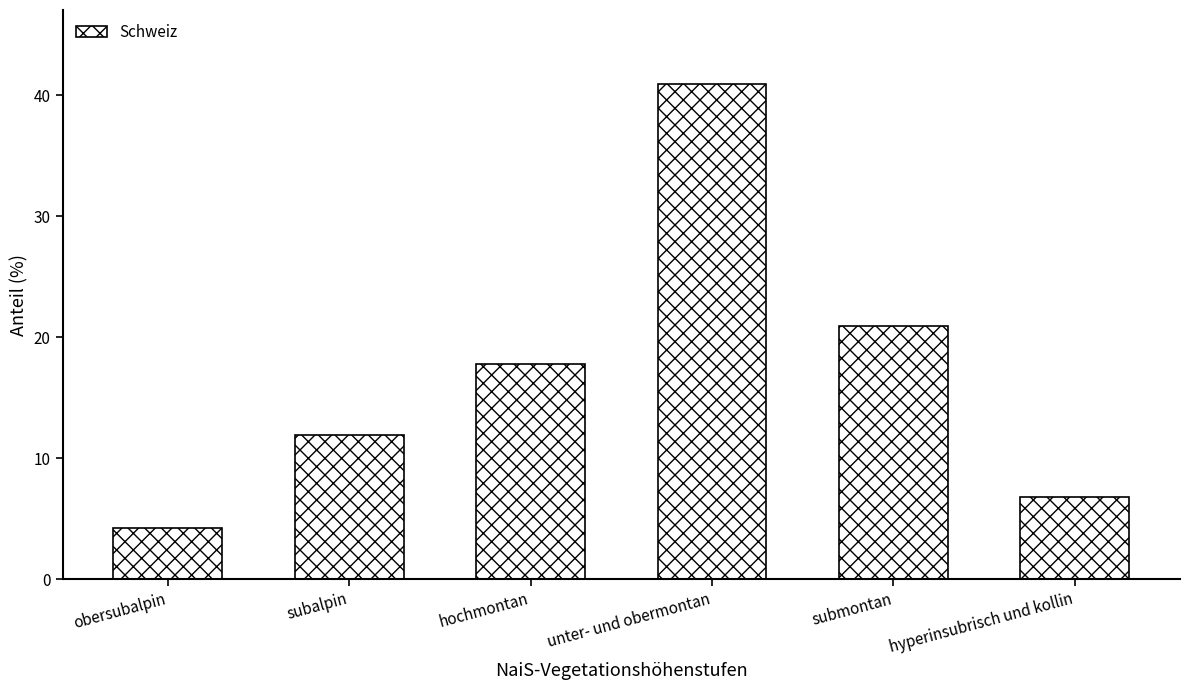

What is the label of the 5th bar from the right?

subalpin